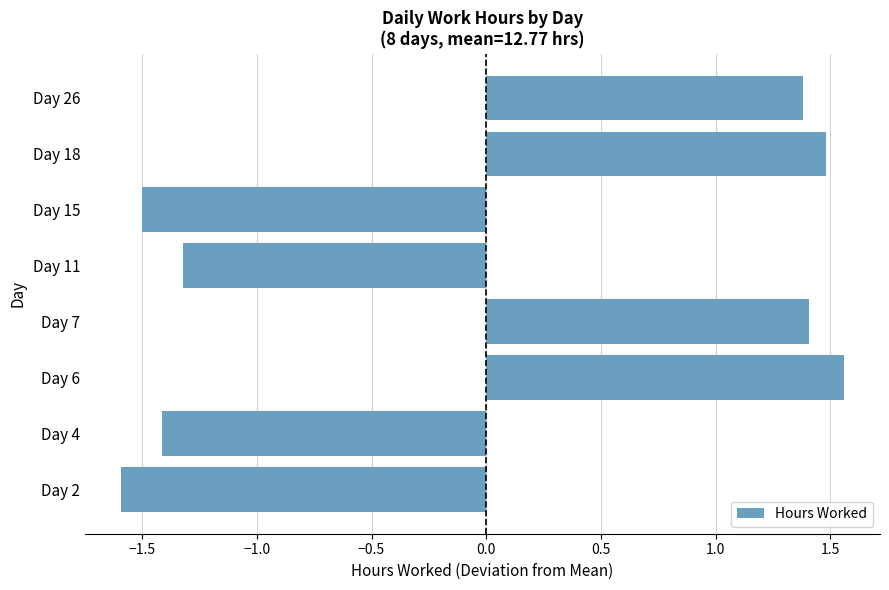

Which category has the lowest value across all series?

Day 2